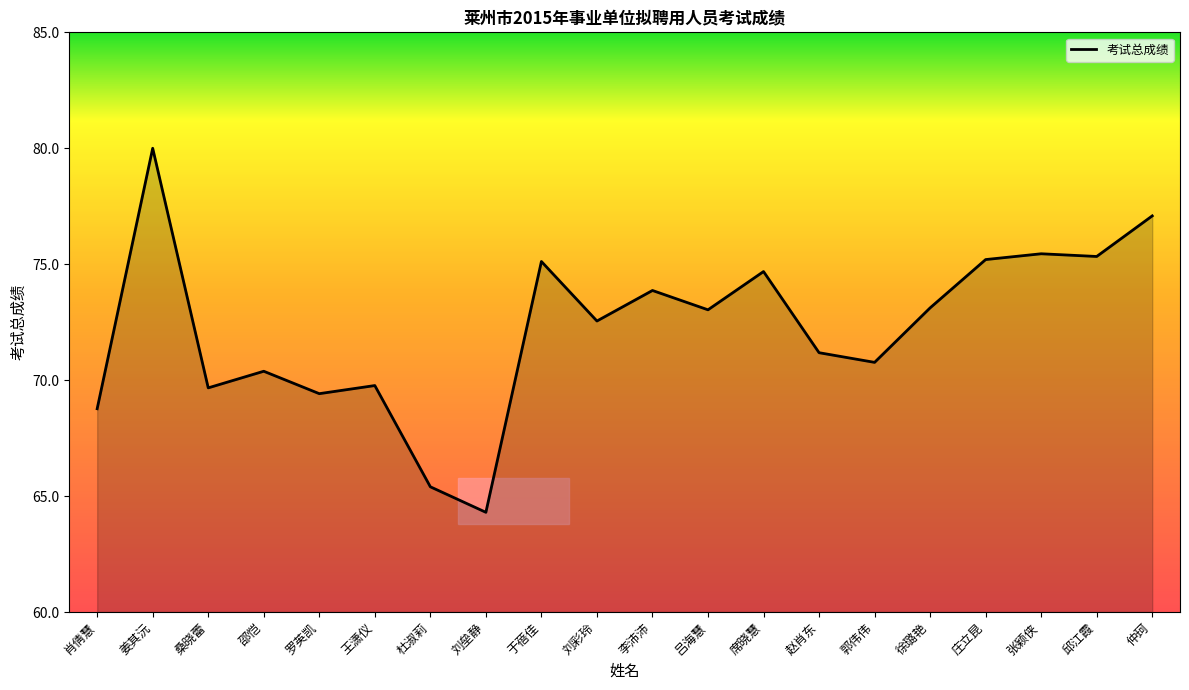

Which label corresponds to the largest value in the chart?

姜其沅